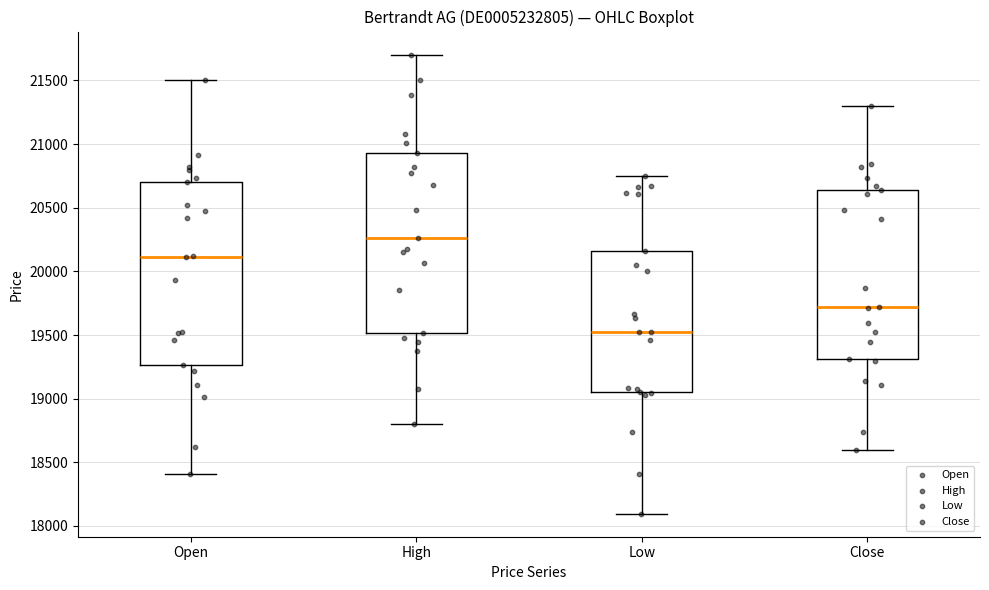

Reading left to right, transcribe this box plot: for each box, give where its median line is, the range the box spans, and where its two whiskers end, as read against the y-axis. The values are not printed on the chart, so give them approximately, as read against the axis.

Open: median 20100, box 19250 to 20700, whiskers 18400 to 21500
High: median 20250, box 19500 to 20950, whiskers 18800 to 21700
Low: median 19550, box 19050 to 20150, whiskers 18100 to 20750
Close: median 19700, box 19300 to 20650, whiskers 18600 to 21300